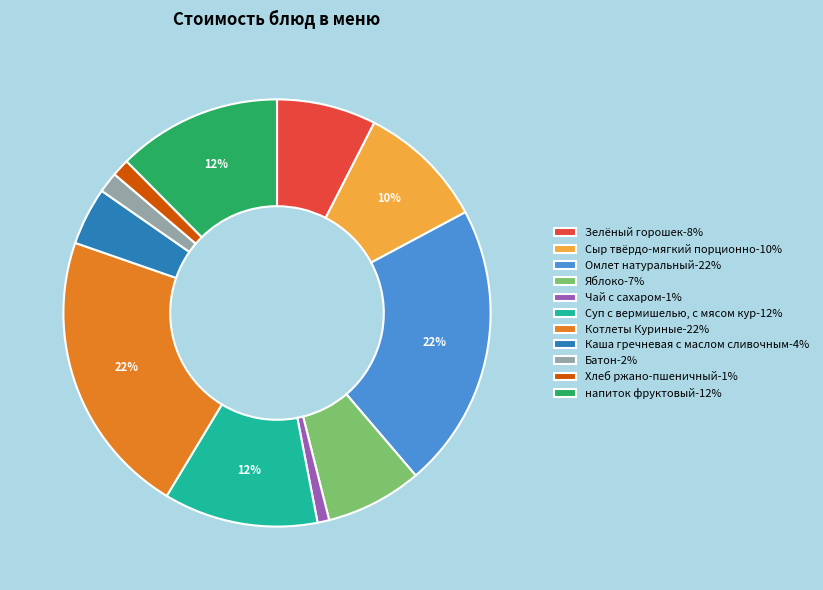

The напиток фруктовый slice represents 18% of the pie. True or false?

False